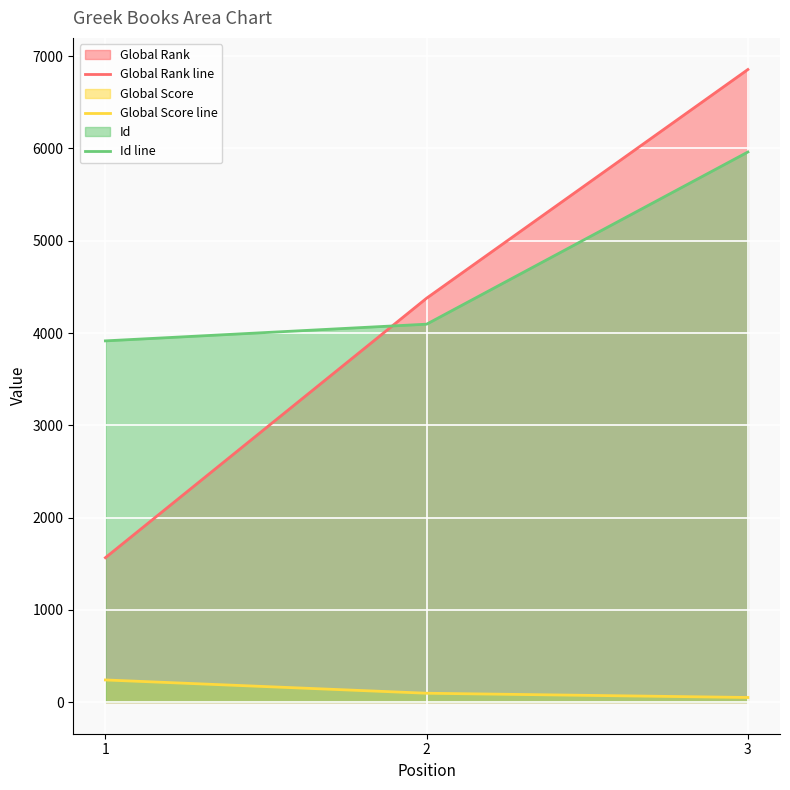

At which label does Id line reach its peak?

3